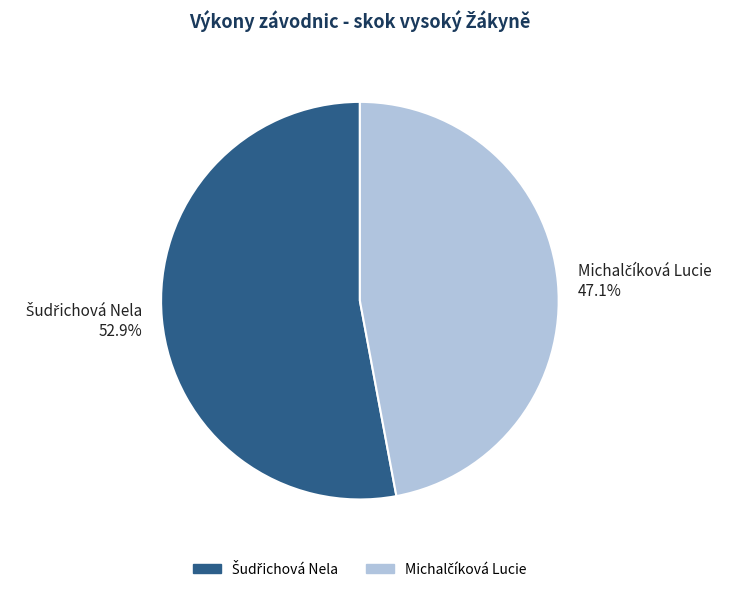

How many slices are in this pie chart?

2